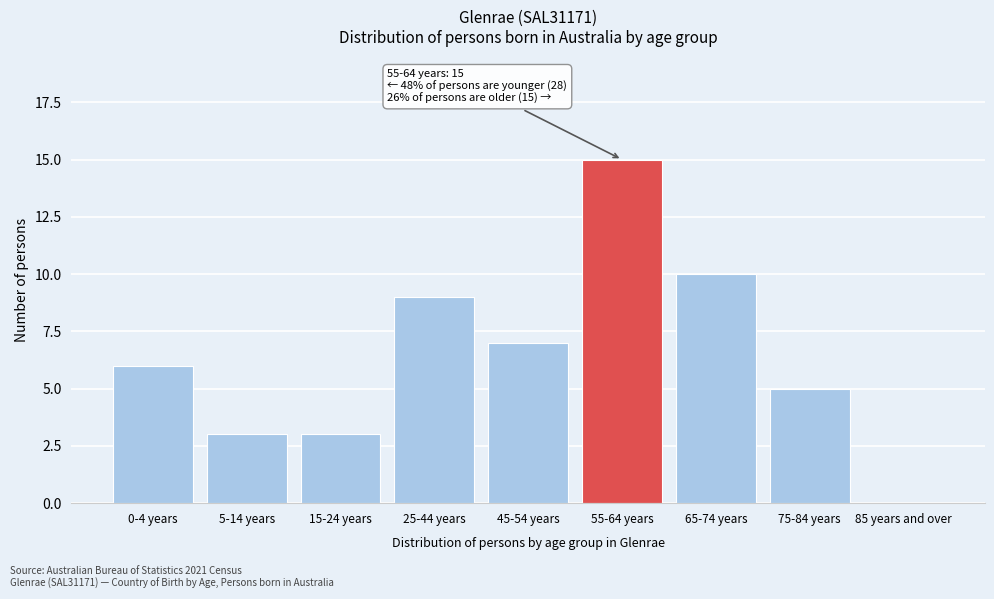

Reading right to left, list all the values displayed in this chart.

85 years and over=0	75-84 years=5	65-74 years=10	55-64 years=15	45-54 years=7	25-44 years=9	15-24 years=3	5-14 years=3	0-4 years=6